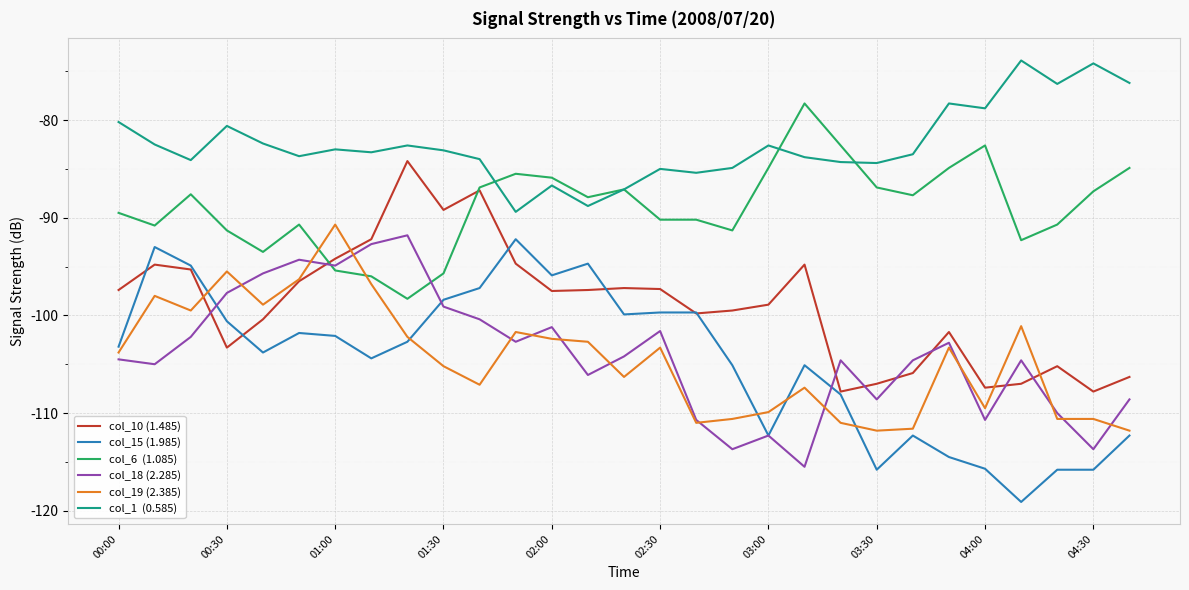

What is the greatest value displayed?

-73.9